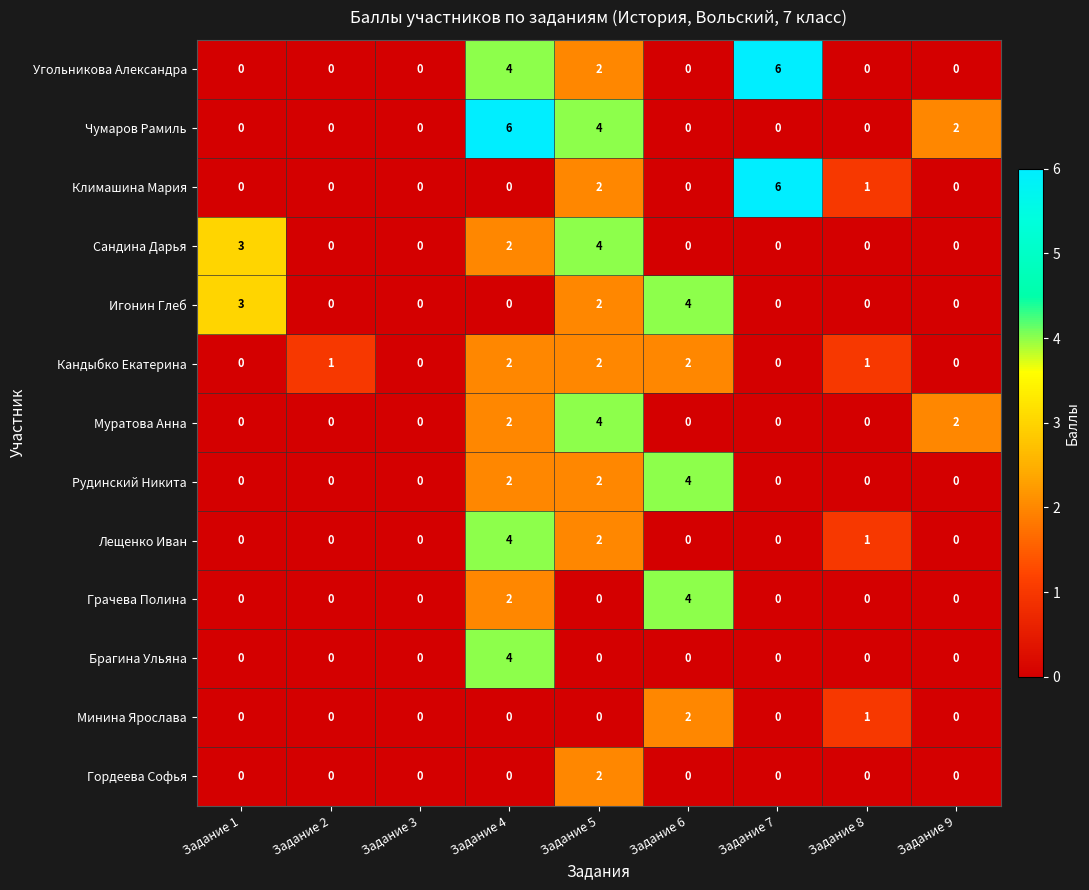

What is the sum of all Муратова Анна values?

8